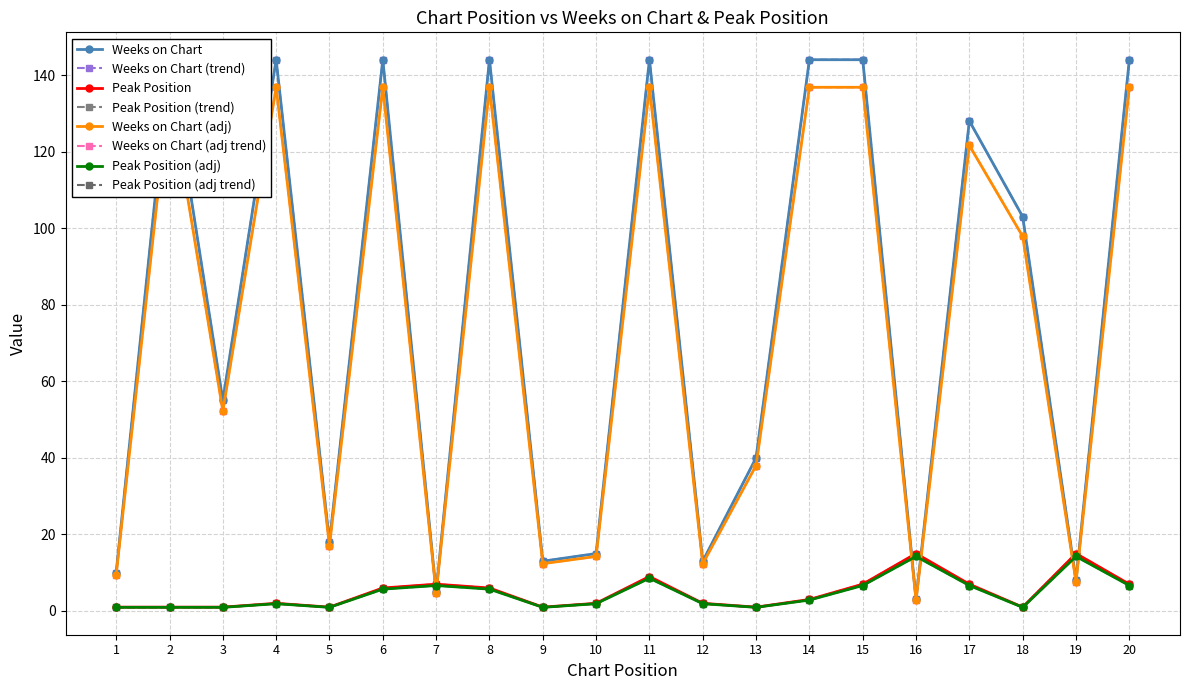

The value of Weeks on Chart at 12 is 23. True or false?

False